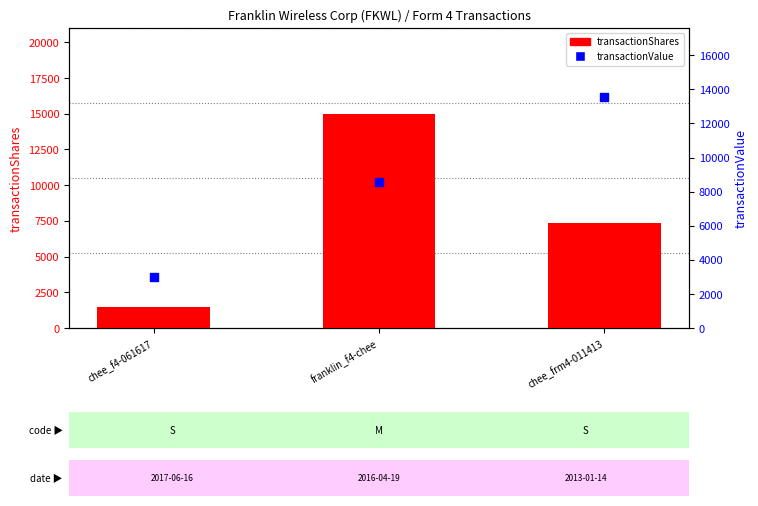

What are all the series names shown in the legend?

transactionShares, transactionValue